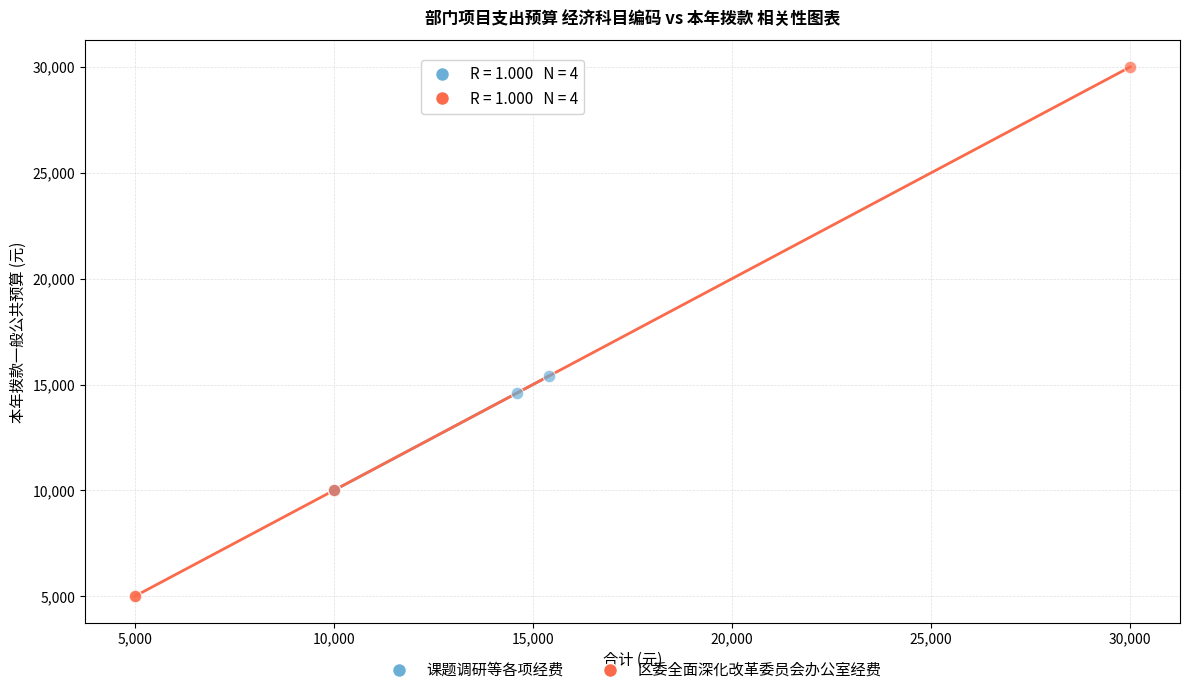

Which series reaches the minimum Y coordinate?

区委全面深化改革委员会办公室经费